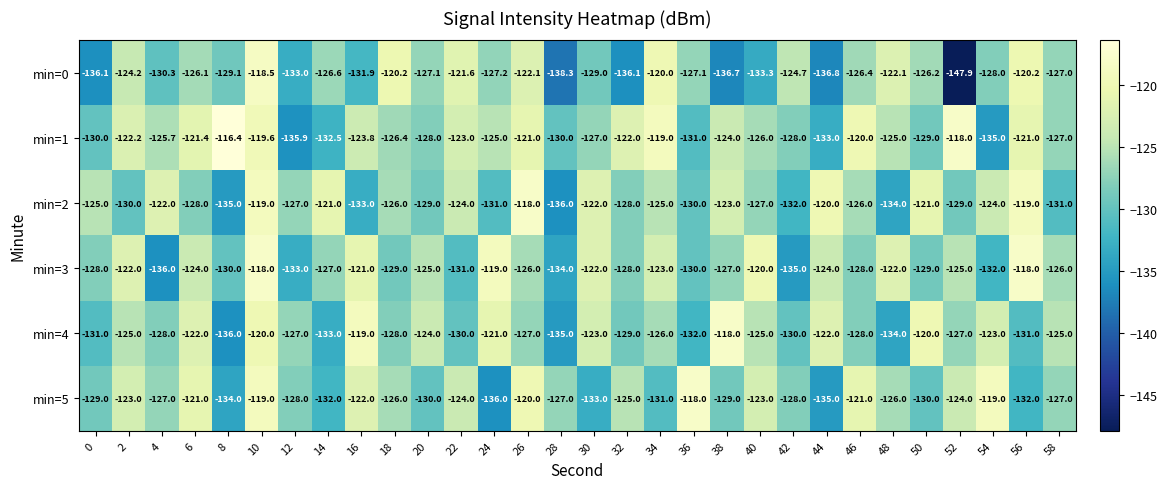

True or false: min=1 has a value of -122.0 at 32.

True